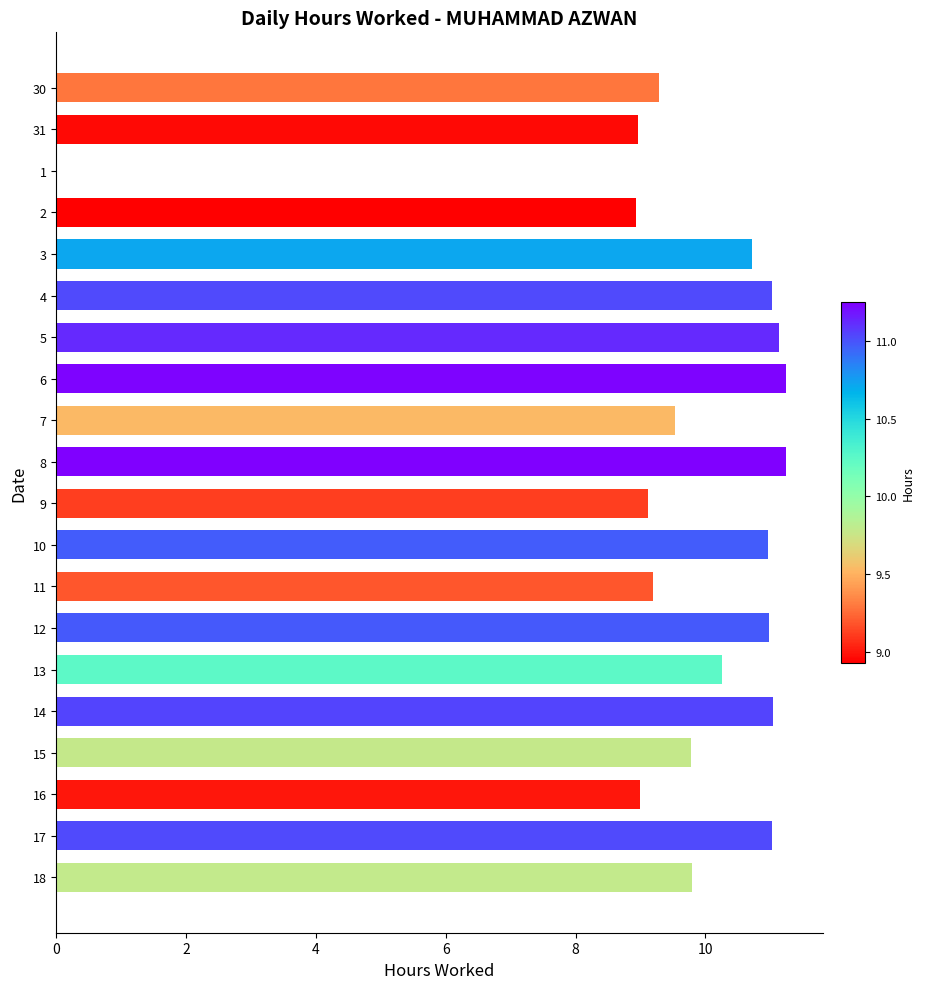

What is the average value?

9.7